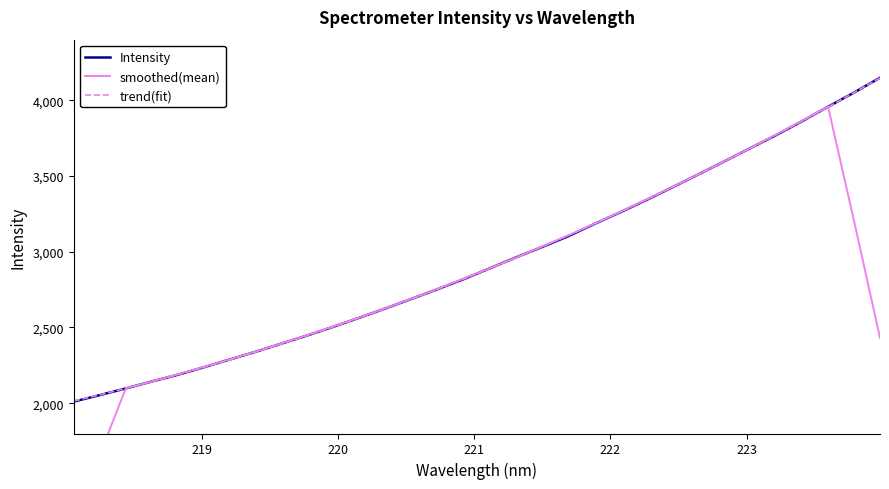

Is this an area chart (filled region under the line)?

No